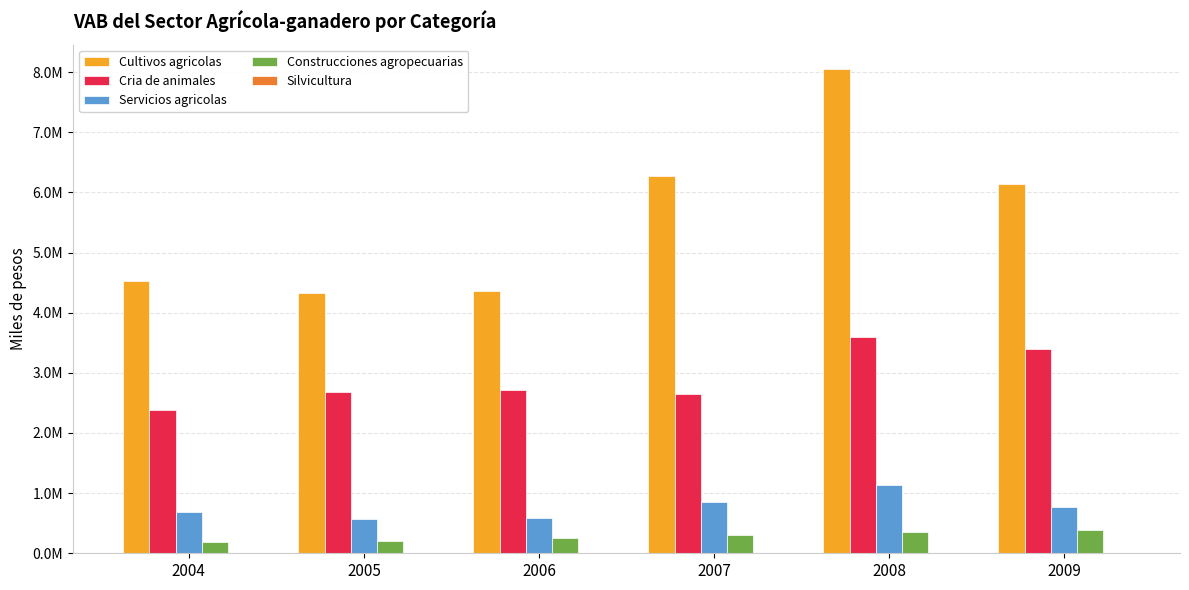

Does the chart contain stacked bars?

No